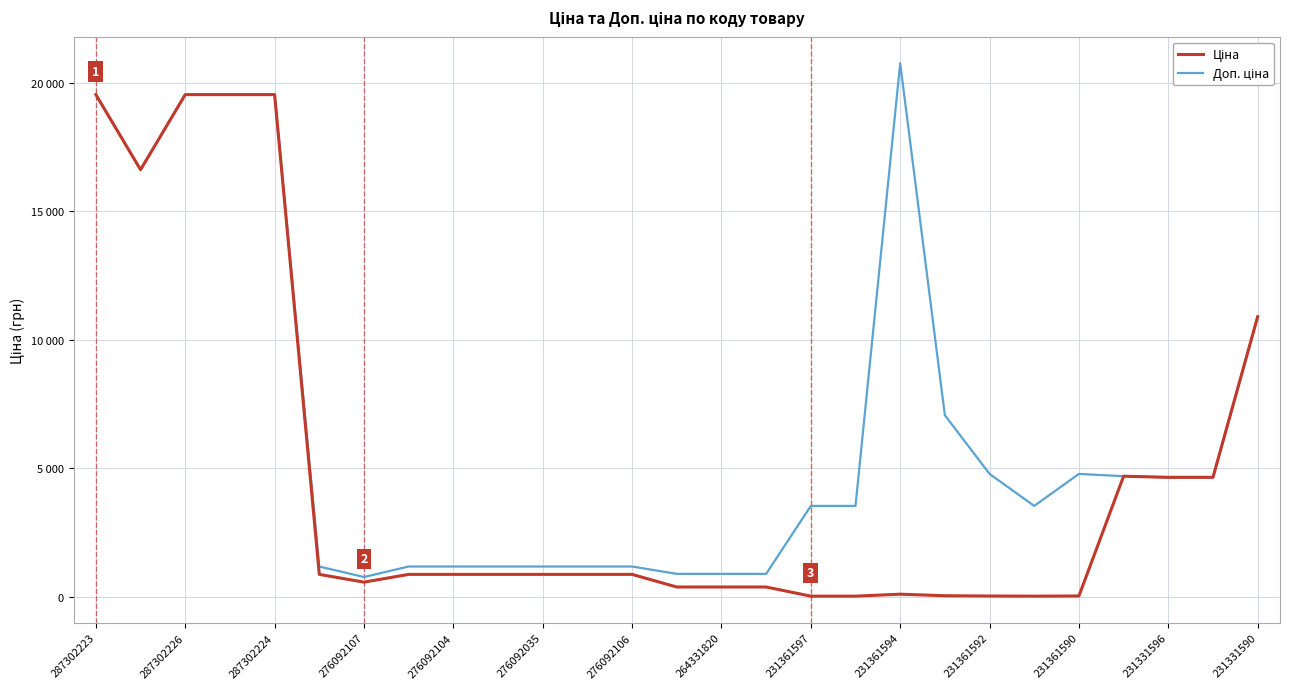

Does the chart have visible grid lines?

Yes